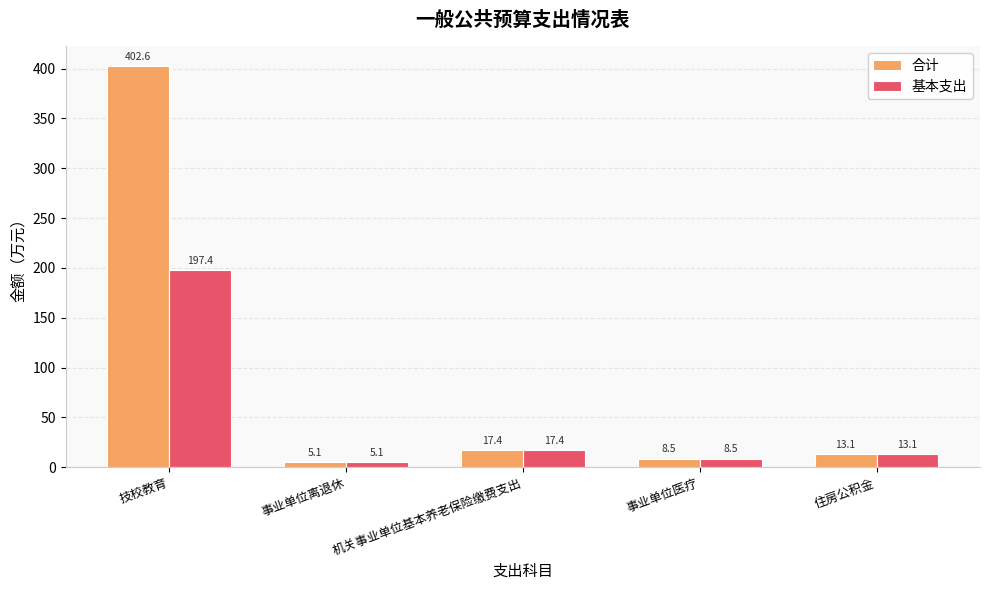

Reading left to right, transcribe all the data shown in this chart.

合计: 技校教育=402.6	事业单位离退休=5.1	机关事业单位基本养老保险缴费支出=17.4	事业单位医疗=8.5	住房公积金=13.1
基本支出: 技校教育=197.4	事业单位离退休=5.1	机关事业单位基本养老保险缴费支出=17.4	事业单位医疗=8.5	住房公积金=13.1